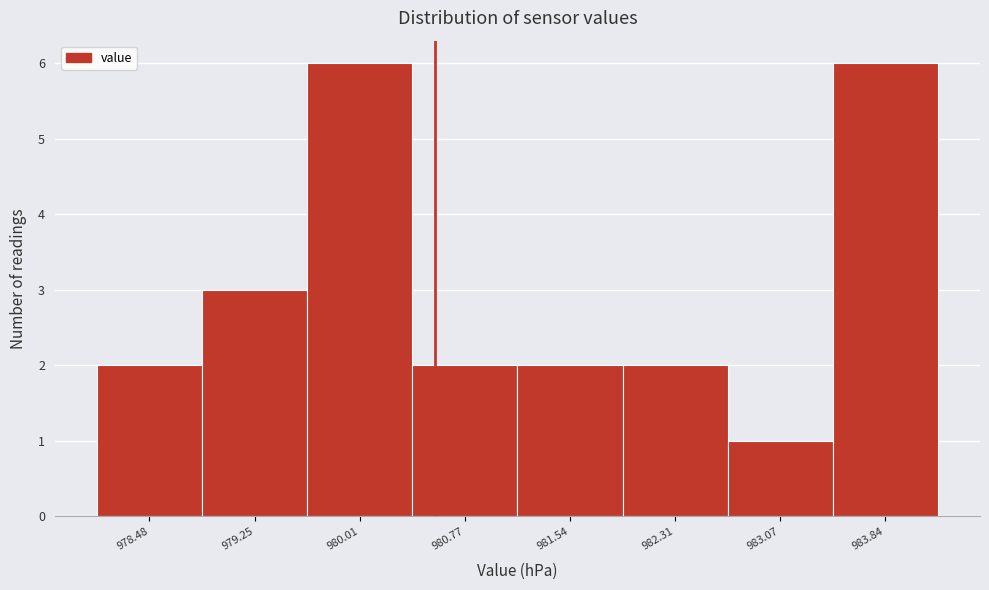

Reading left to right, list all the values displayed in this chart.

2	3	6	2	2	2	1	6